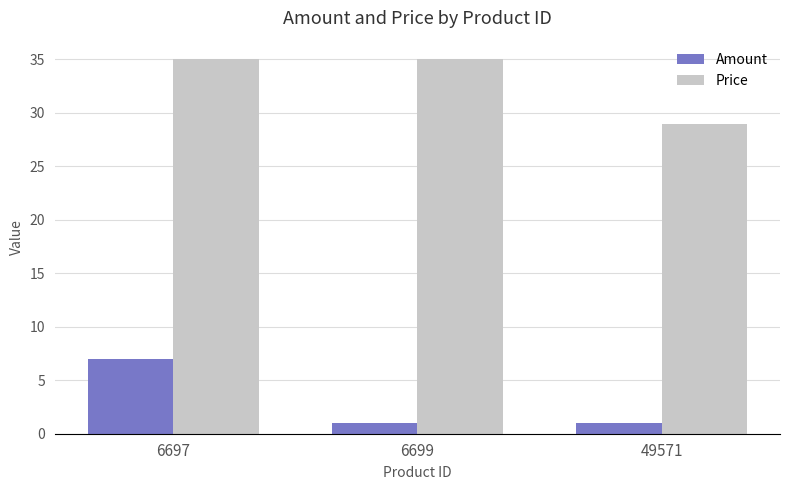

Is it true that Amount equals 7 at 6697?

True